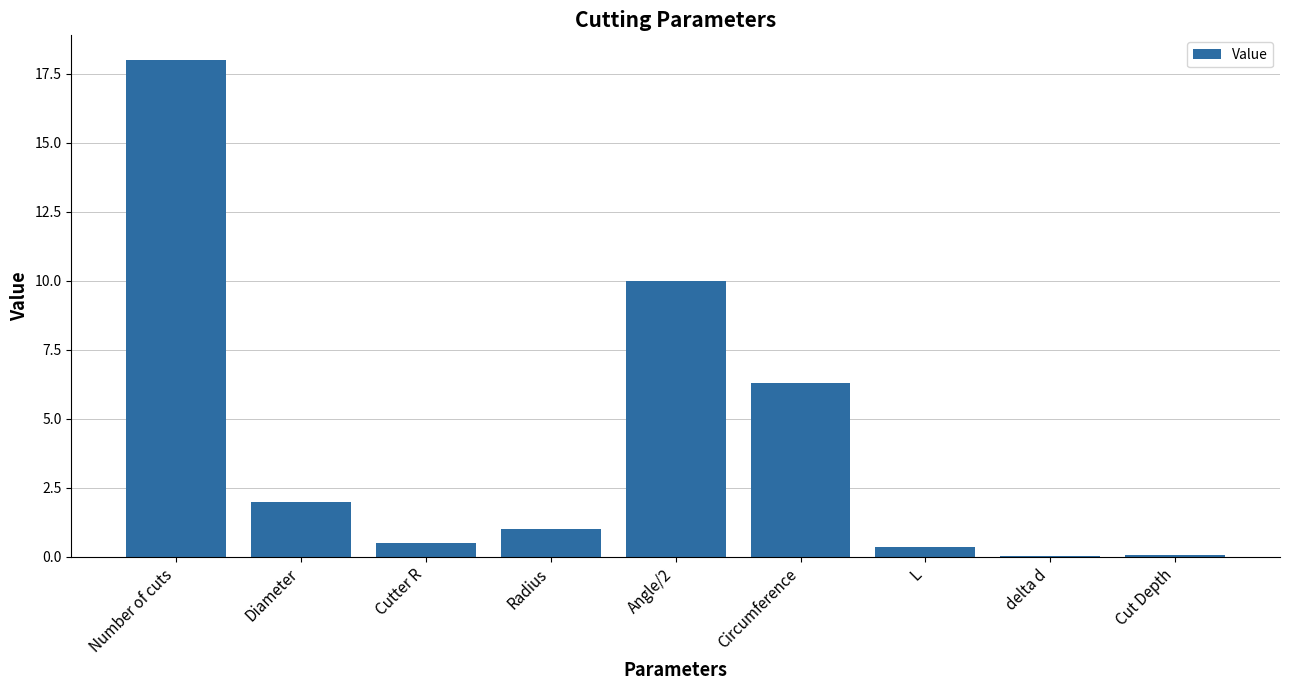

Count the number of data series in this chart.

1